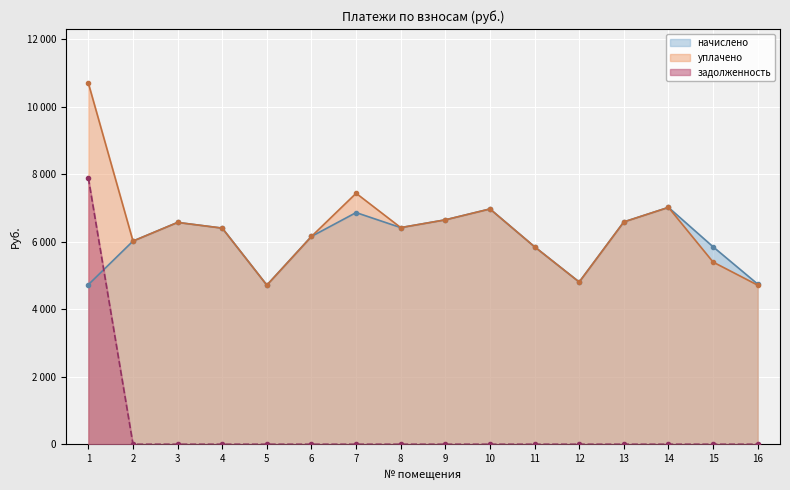

At which label is начислено closest to 5867?

11